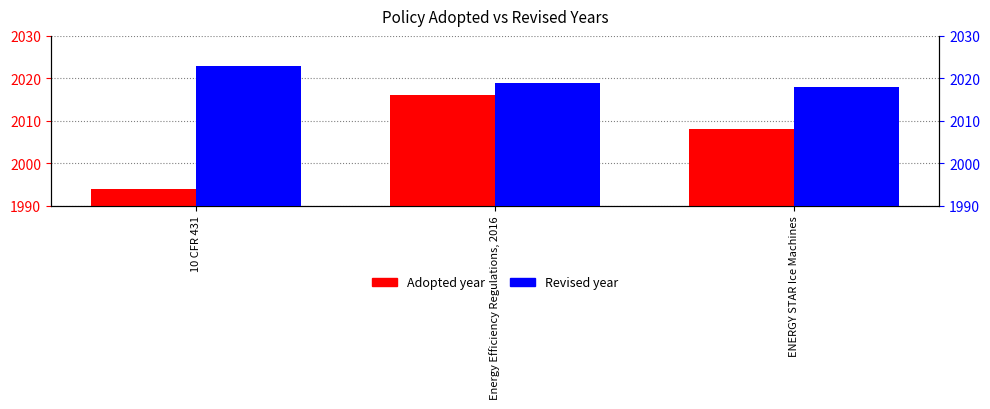

What is the value of the Adopted bar at the 1st from the left?

1994